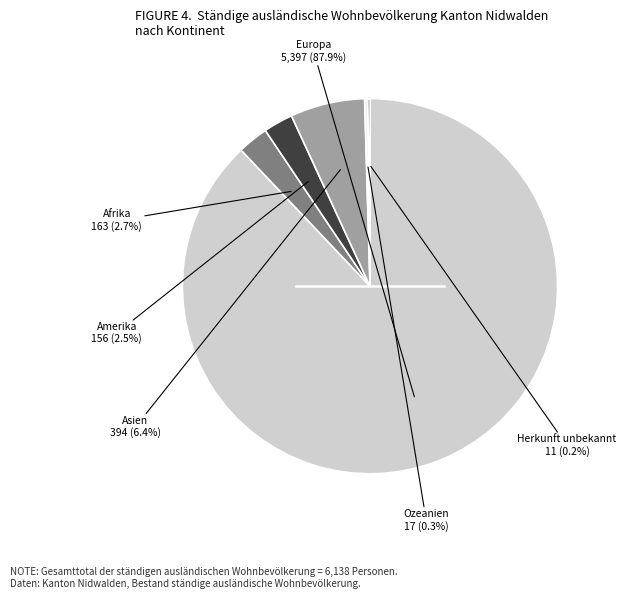

Is there any slice that represents more than half of the pie?

Yes